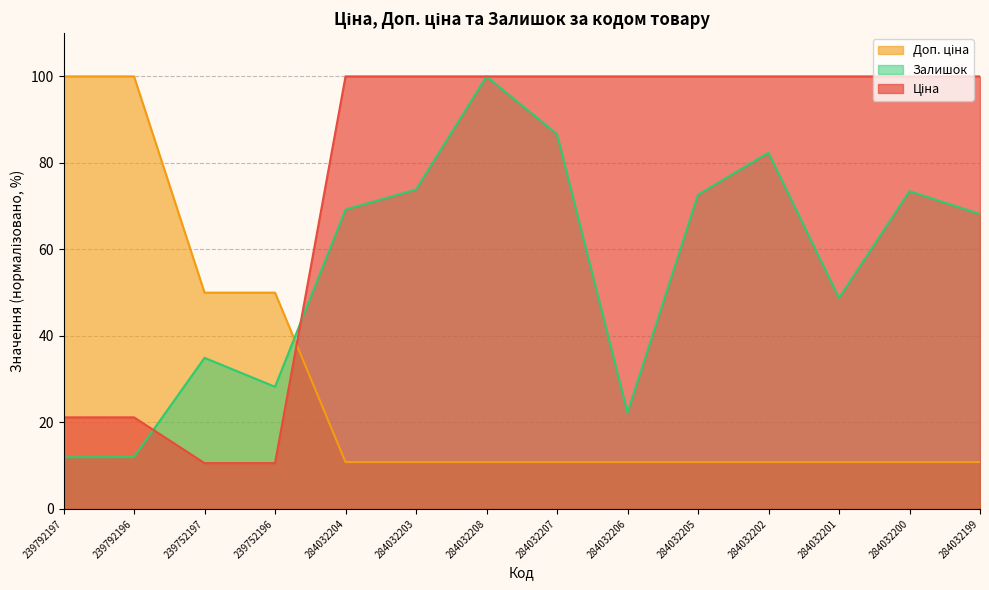

At which label is Залишок closest to 55?

284032201